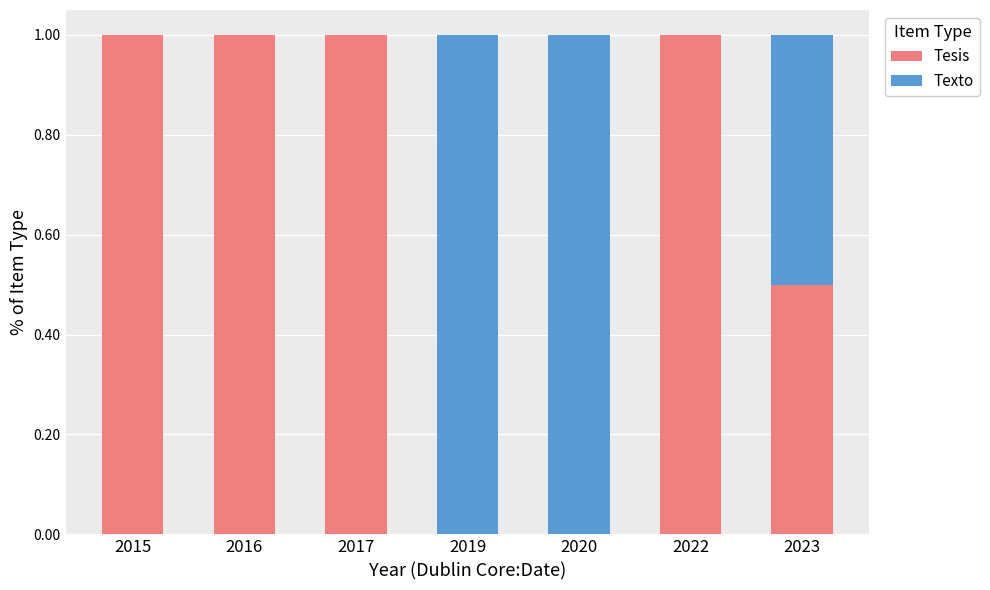

What is the total value across all series at 2022?

1.0